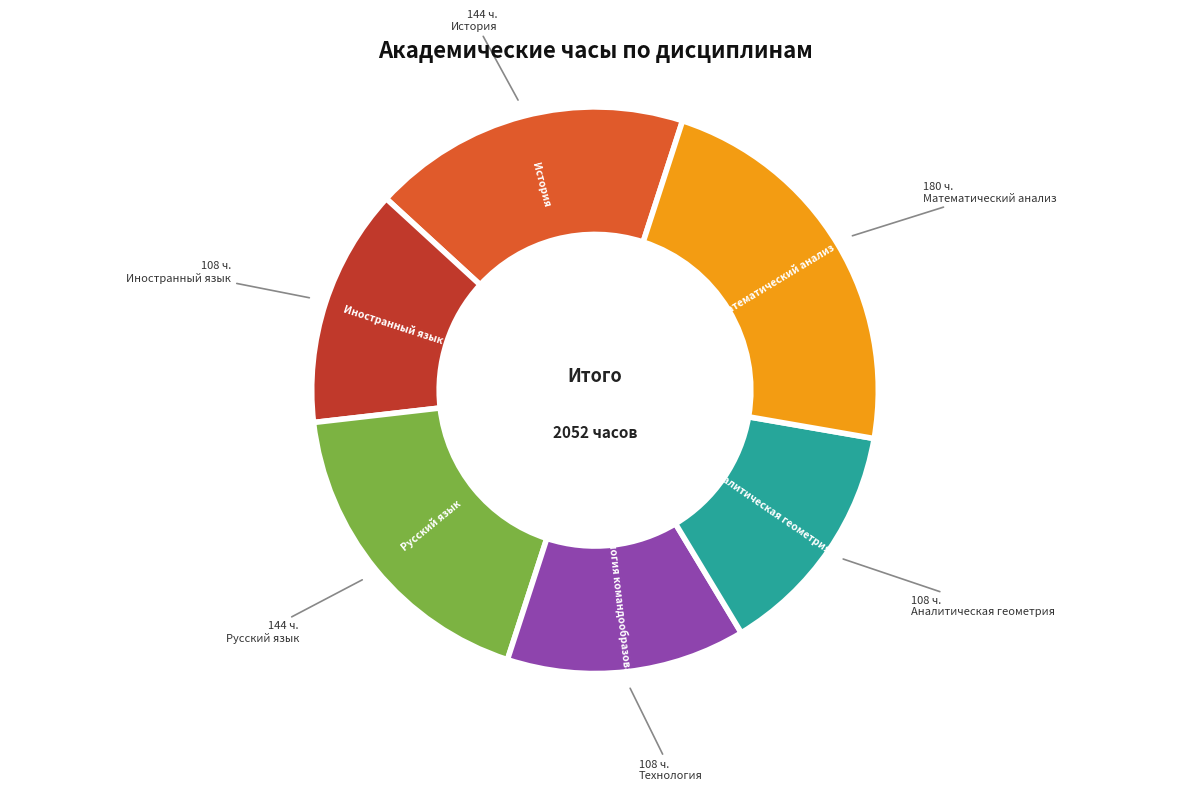

Does any single category account for the majority?

No